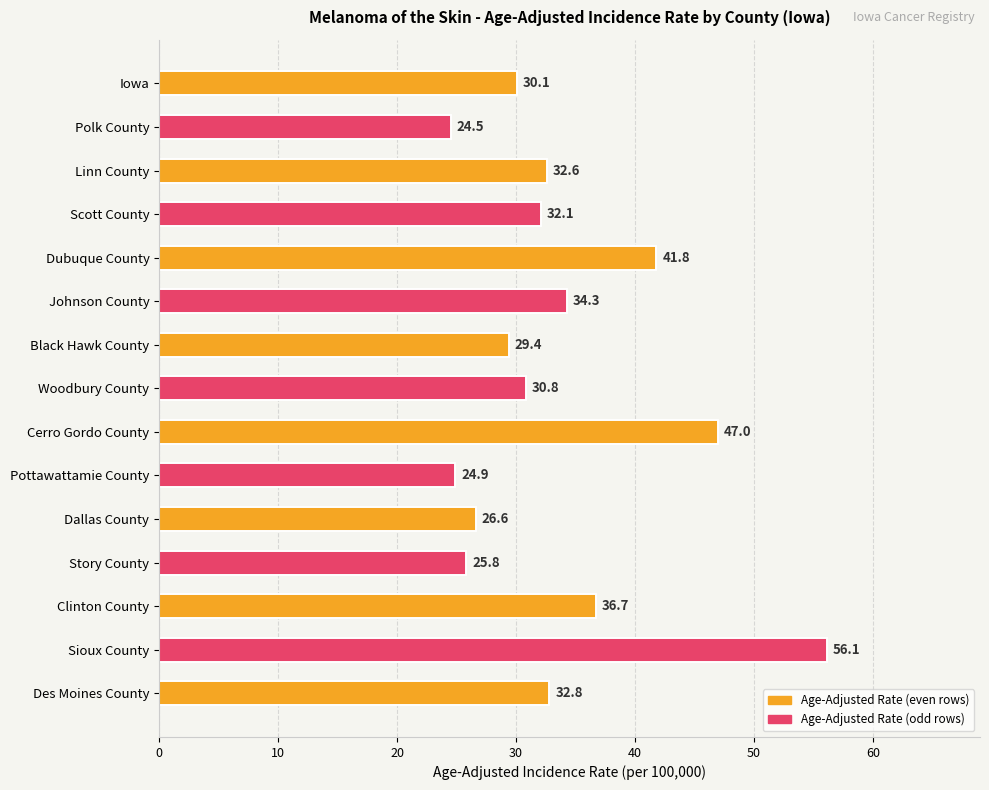

How many series are shown in this chart?

1